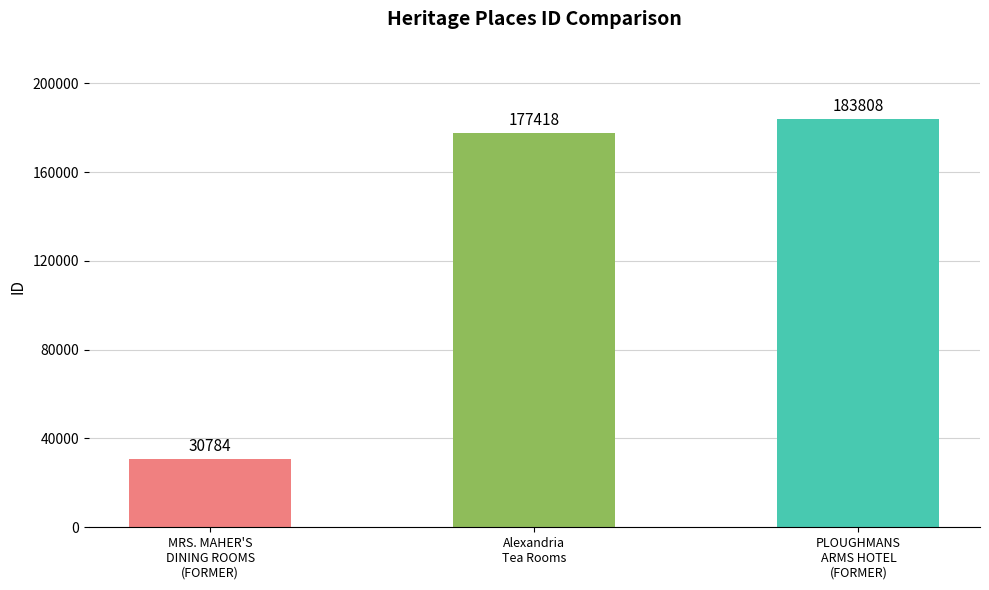

How many data points does each series have?

3